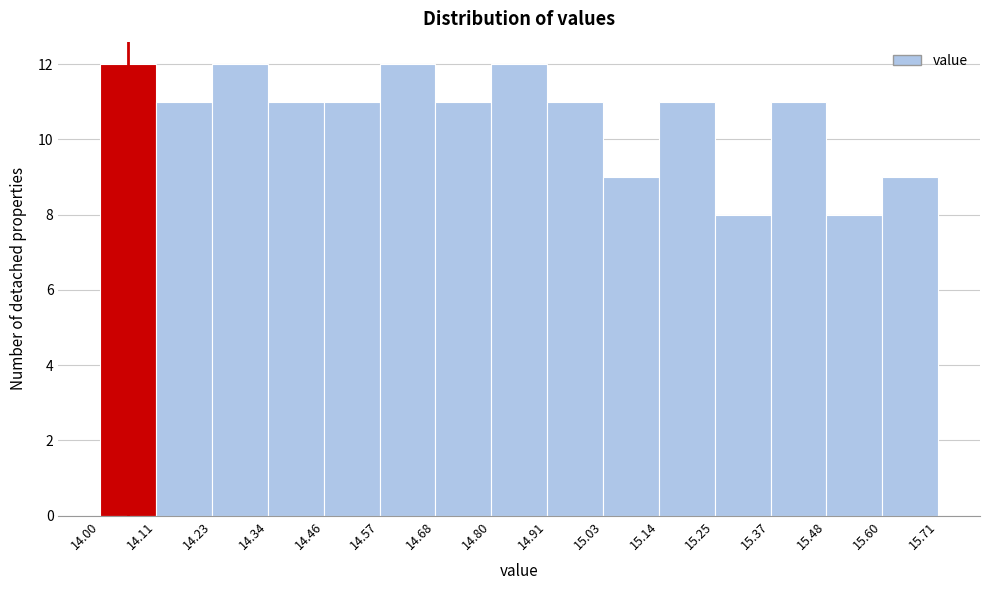

What is the height of the bar covering 14.91 to 15.03 on the x-axis? The values are not printed on the chart, so give them approximately, as read against the axis.

11